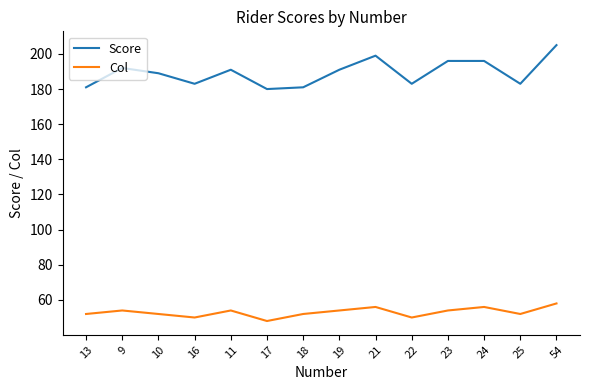

How many interior local valleys does the Score series have?

4